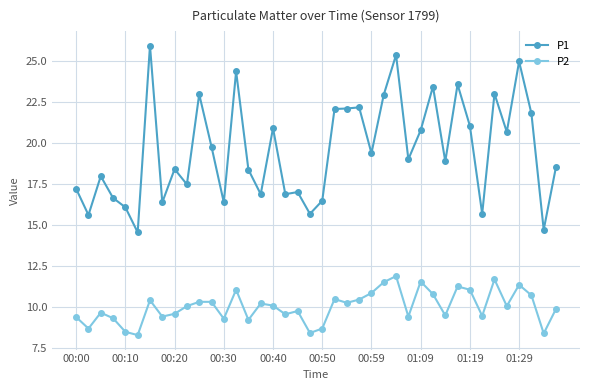

List the series in order of their peak value, highest first.

P1, P2